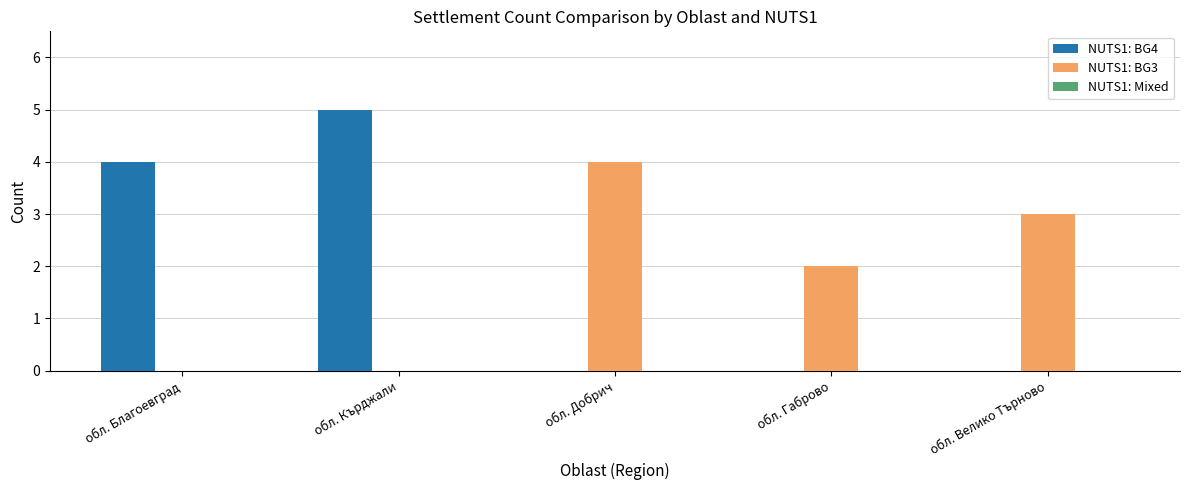

What is the maximum value shown in the chart?

5